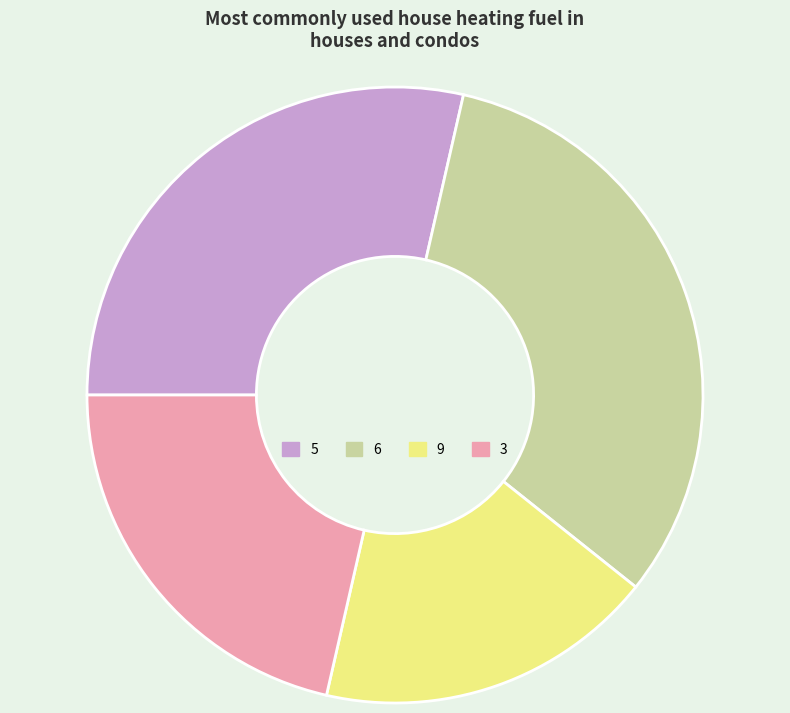

The 9 slice represents 6% of the pie. True or false?

False